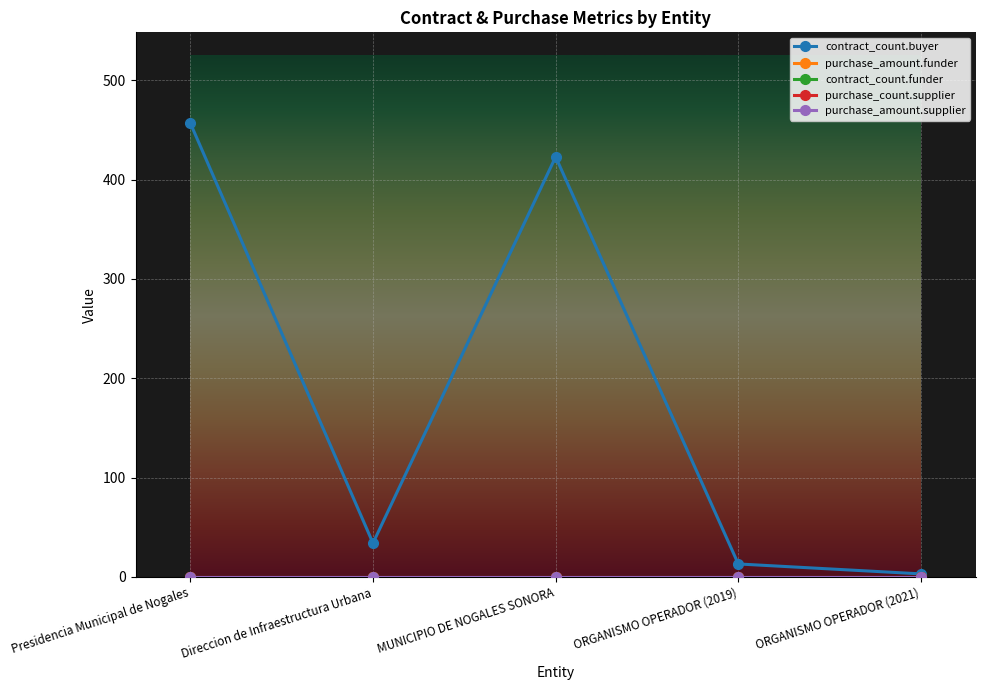

Is this an area chart (filled region under the line)?

No